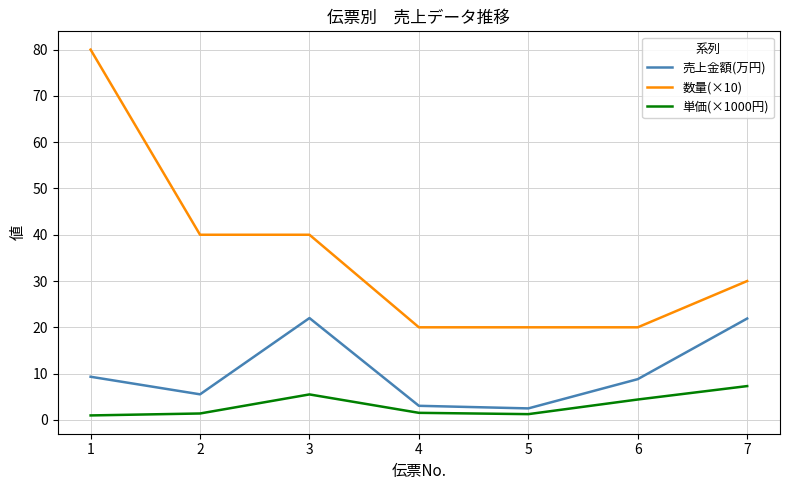

What is the minimum value for 売上金額(万円)?

2.5